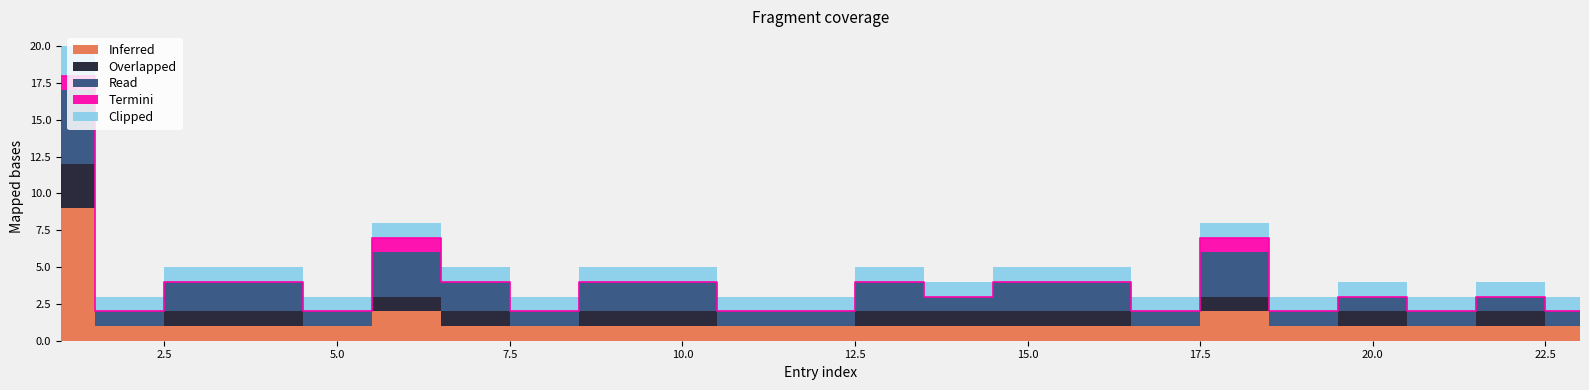

How many intersections are there between Clipped and Overlapped?

1